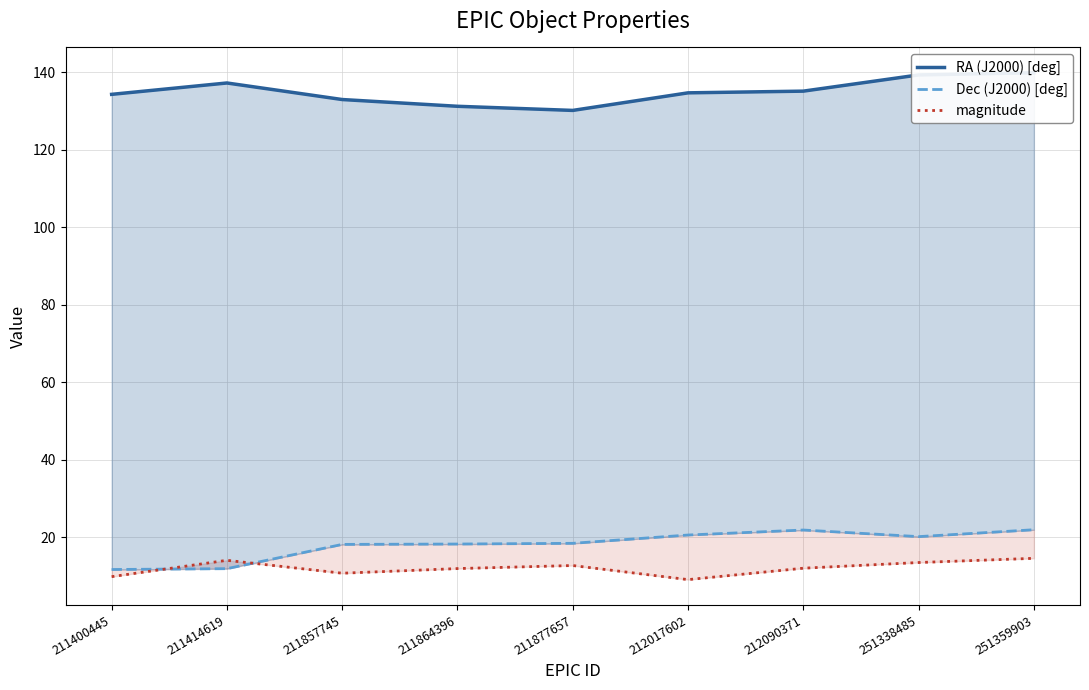

Is the value of RA (J2000) [deg] at 212017602 greater than the value of magnitude at 211857745?

Yes